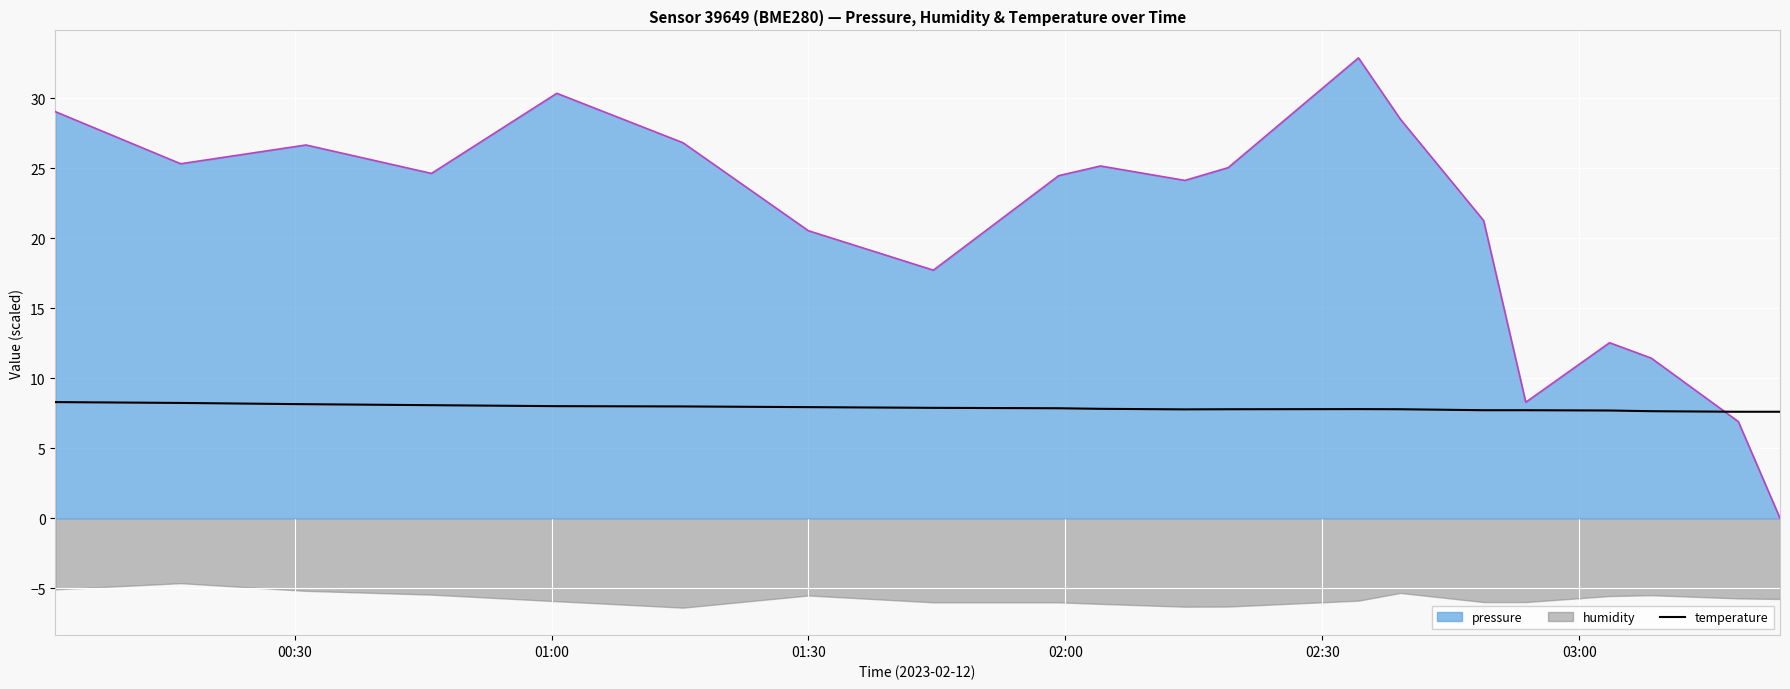

True or false: temperature and pressure intersect in this chart.

True